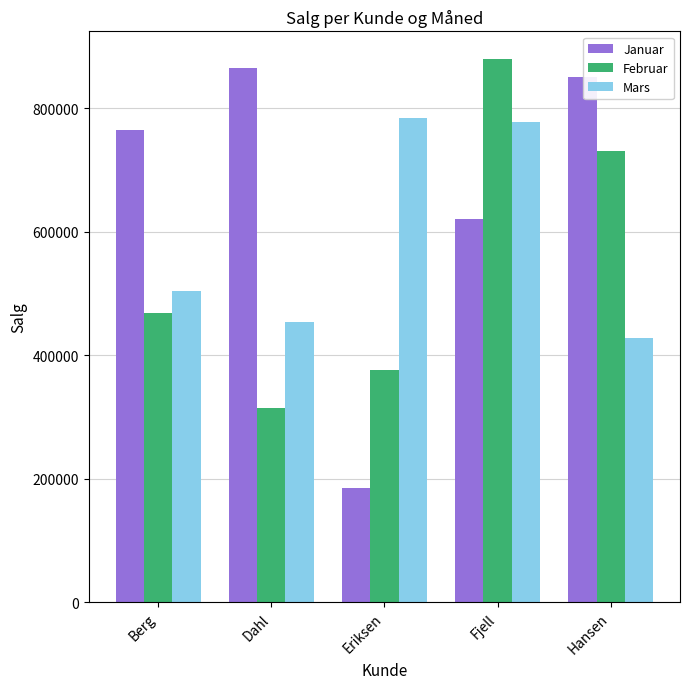

Is it true that Mars equals 342657 at Berg?

False